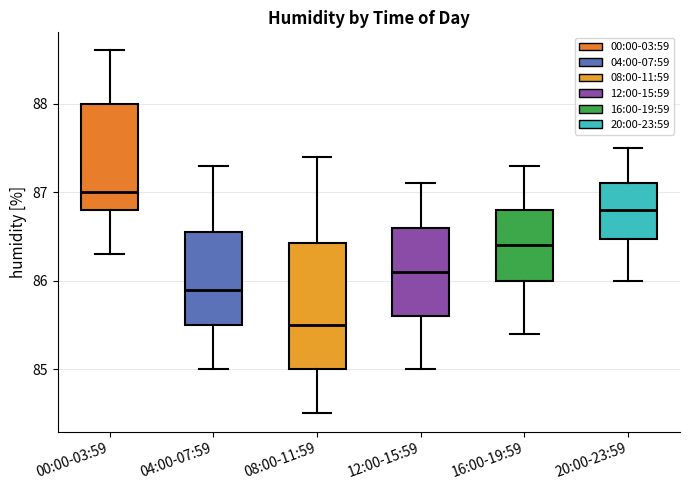

Which box is the tallest, from its lower edge to its upper edge?

08:00-11:59